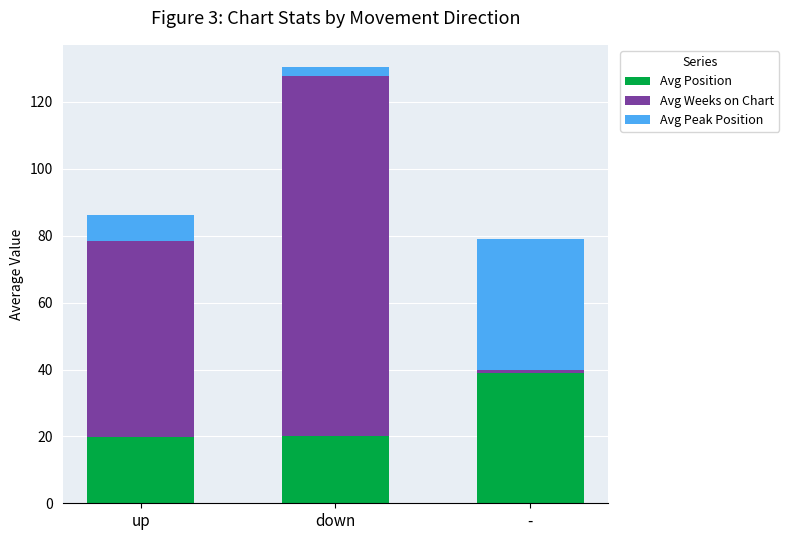

What is the maximum value for Avg Position?

39.0